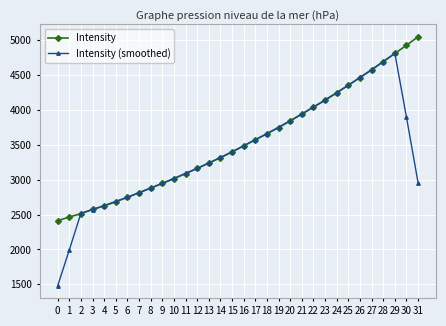

At which category is the sum across all series the highest?

29